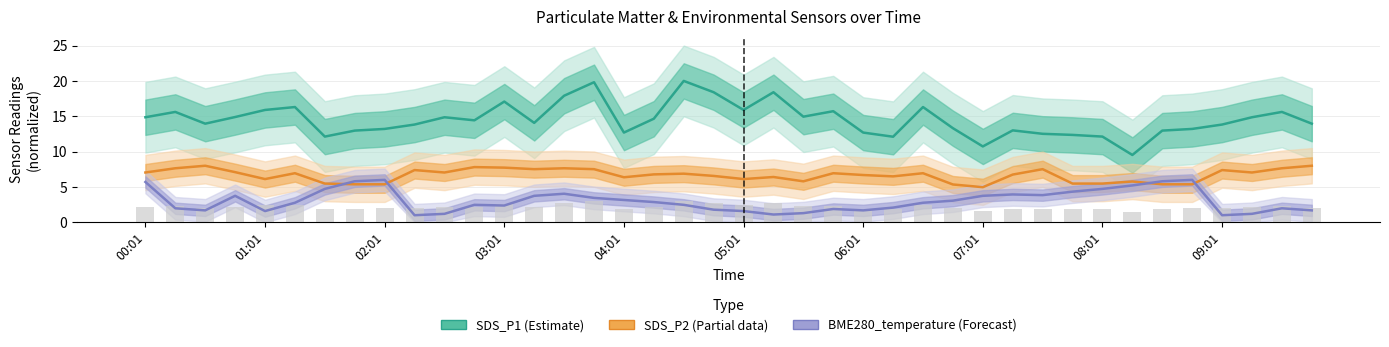

The SDS_P2 (Partial) series shows 8.0 at 39. True or false?

True